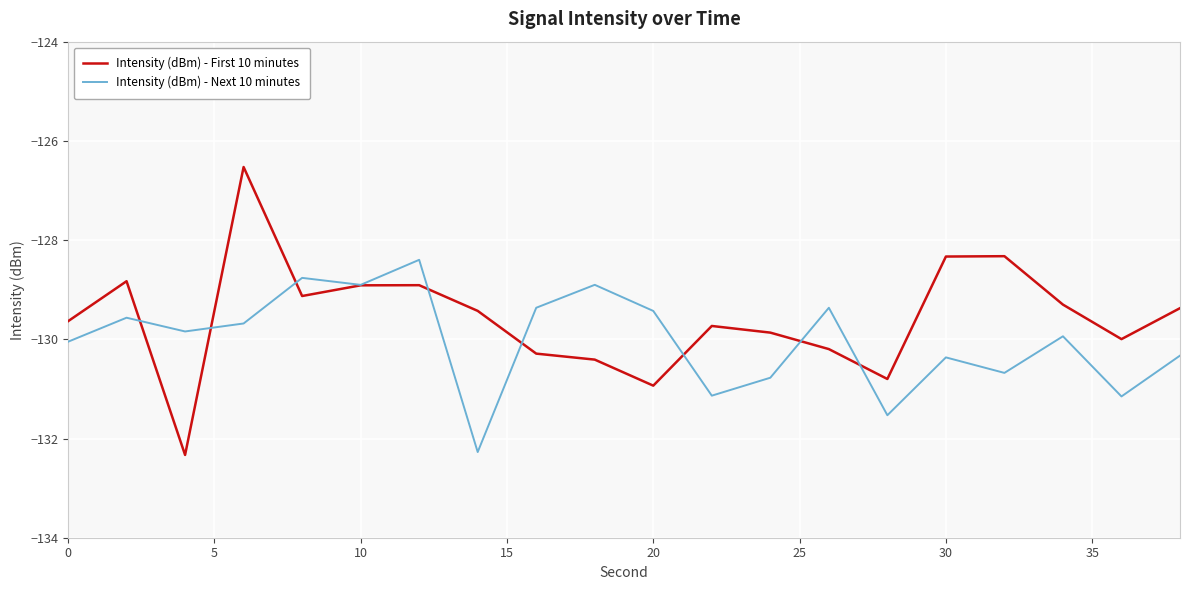

List the series in order of their peak value, highest first.

Intensity (dBm) - First 10 minutes, Intensity (dBm) - Next 10 minutes